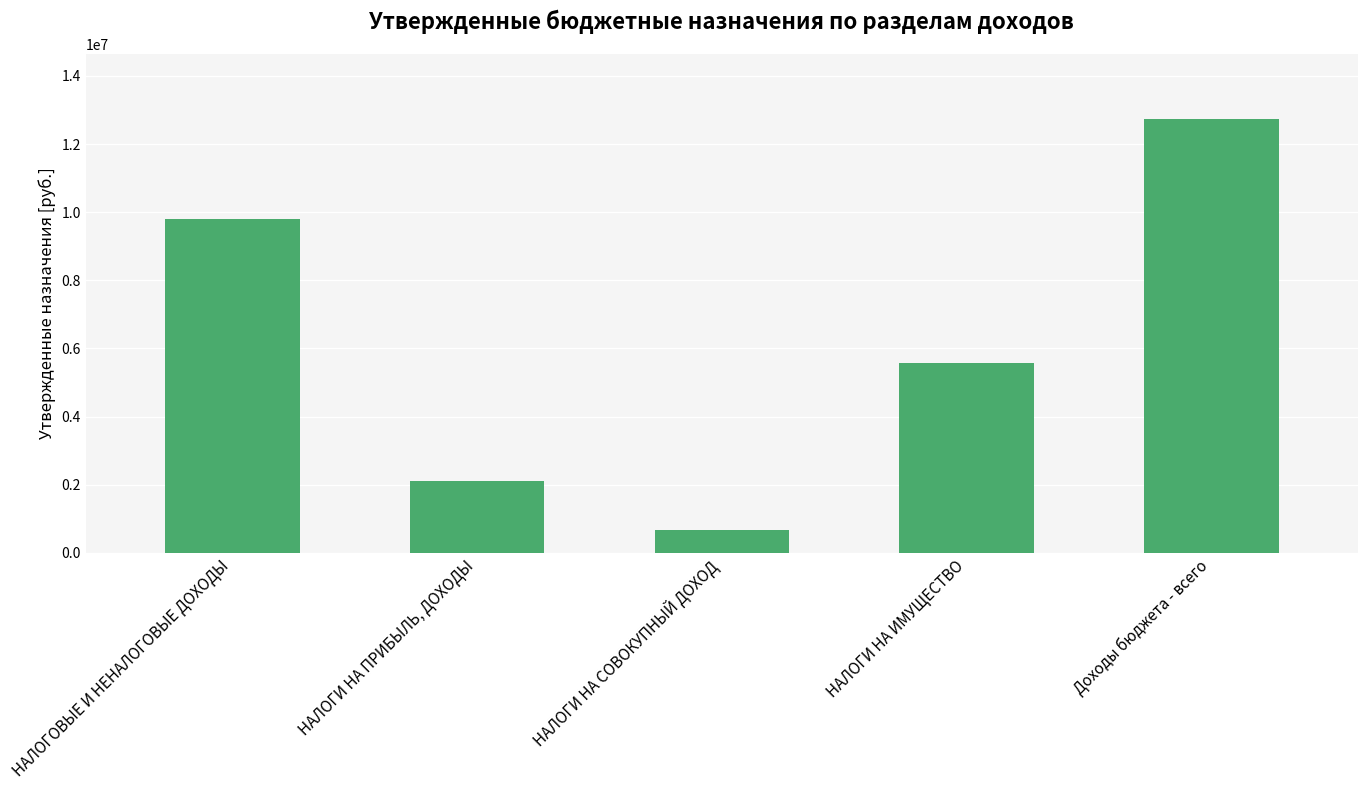

Are the bars grouped side by side (vs. stacked)?

No